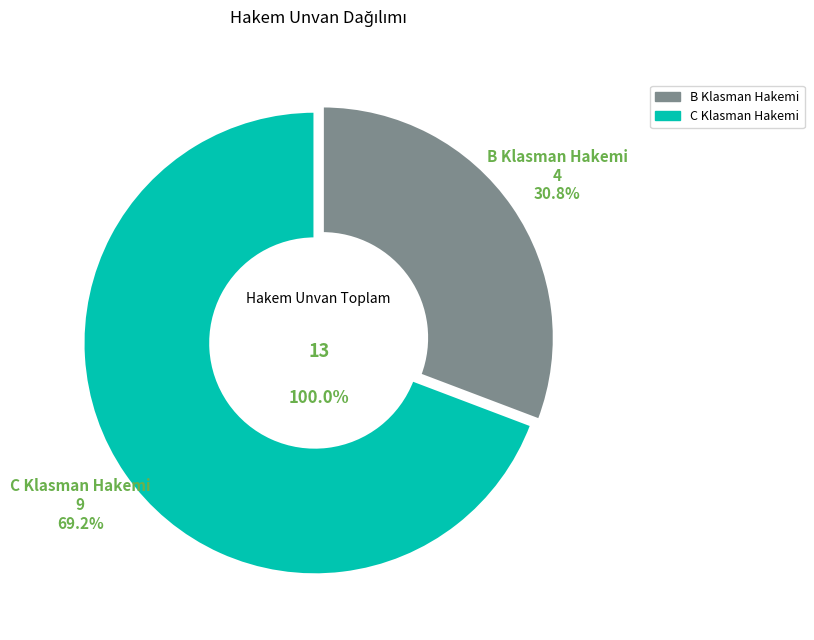

To the nearest percent, what is the average slice percentage?

50%